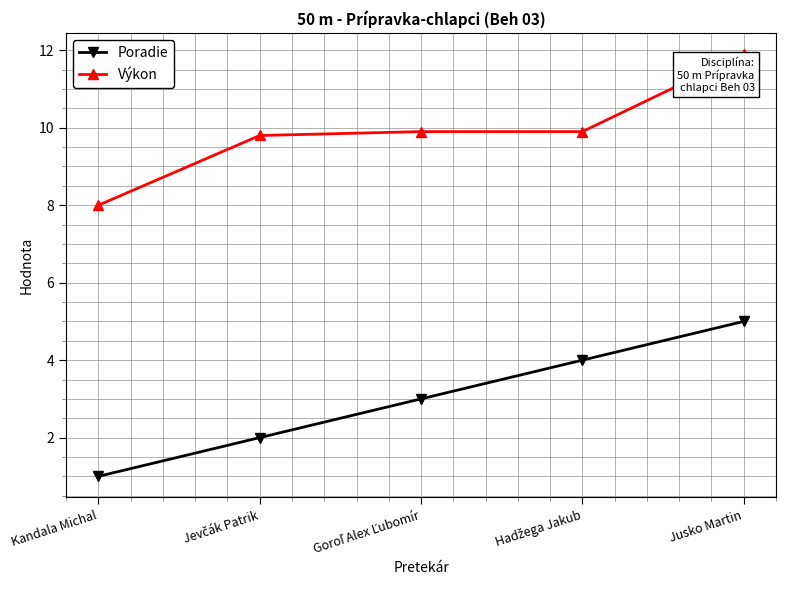

At which label does Výkon reach its peak?

Jusko Martin